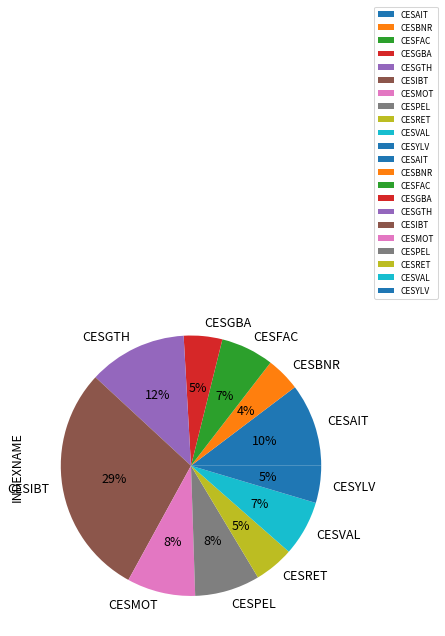

Between CESMOT and CESGTH, which is larger?

CESGTH